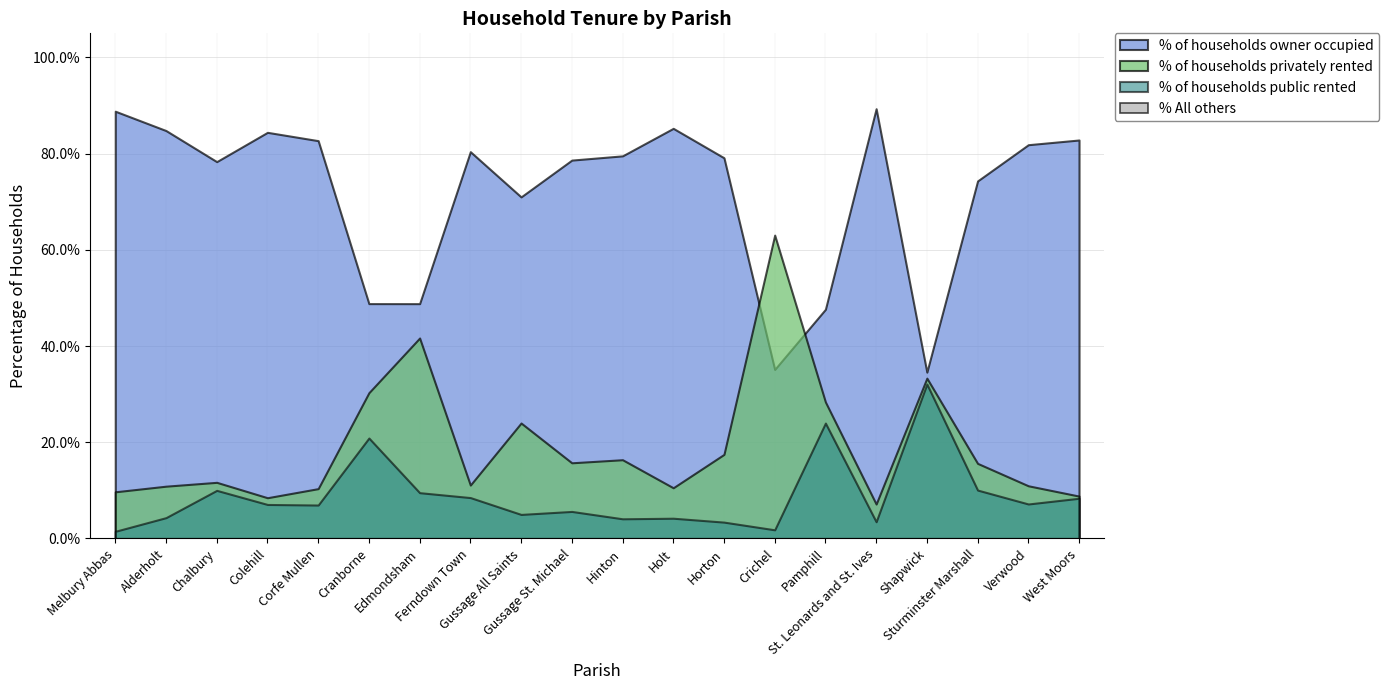

Where is % All others nearest to the value 0?

Melbury Abbas